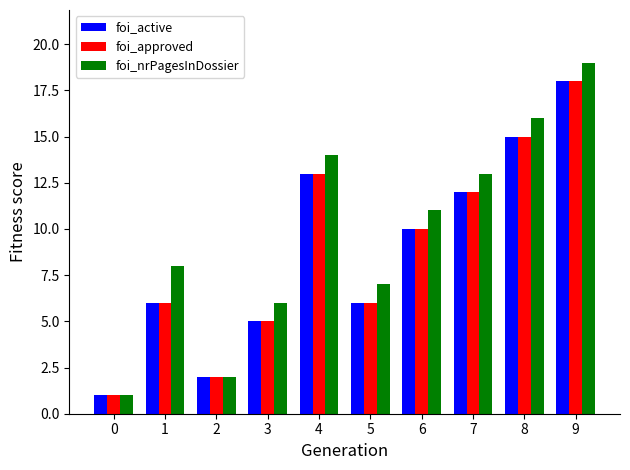

Reading left to right, list all the values displayed in this chart.

foi_active: 0=1	1=6	2=2	3=5	4=13	5=6	6=10	7=12	8=15	9=18
foi_approved: 0=1	1=6	2=2	3=5	4=13	5=6	6=10	7=12	8=15	9=18
foi_nrPagesInDossier: 0=1	1=8	2=2	3=6	4=14	5=7	6=11	7=13	8=16	9=19